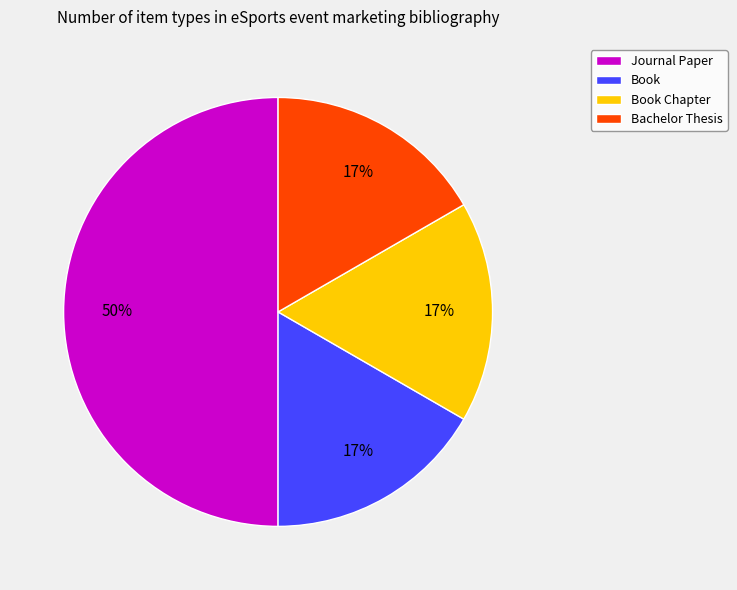

What is the largest slice in the pie chart?

Journal Paper